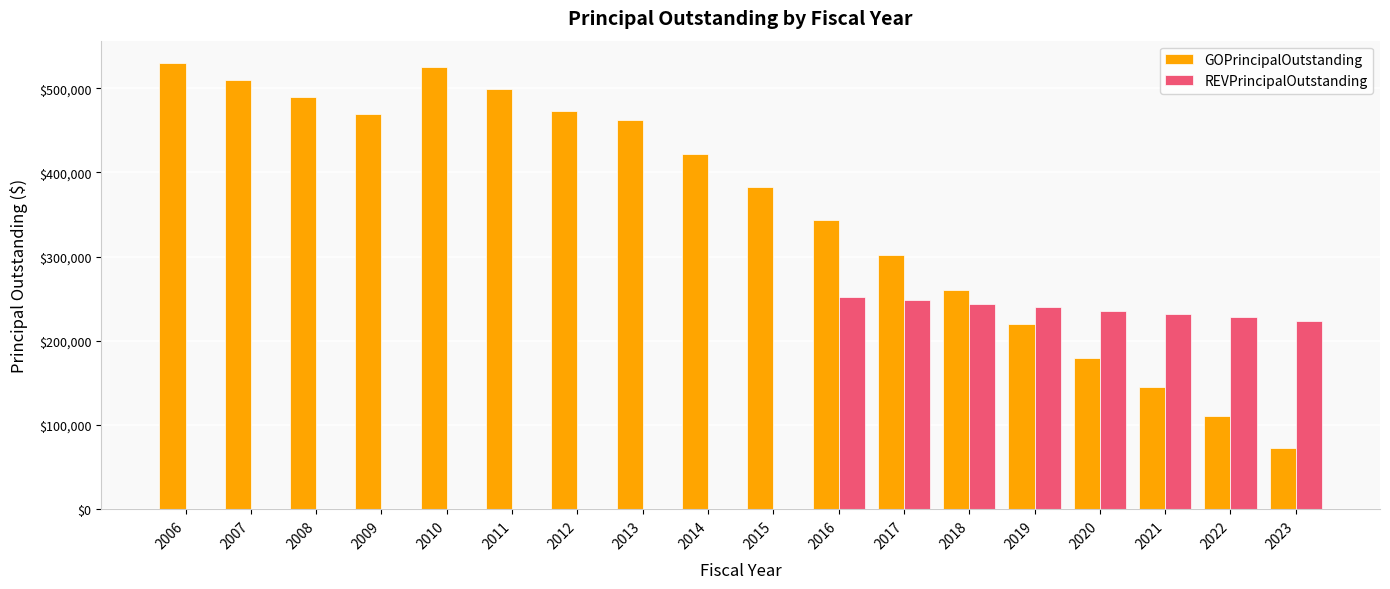

Which series has the largest total across all categories?

GOPrincipalOutstanding